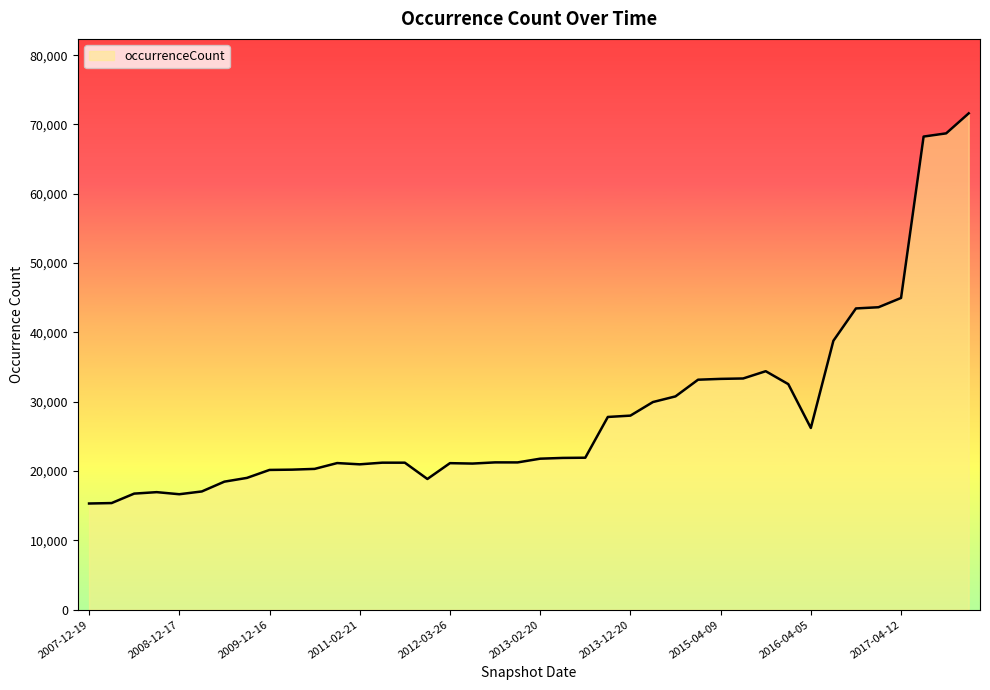

What is the average value?

28475